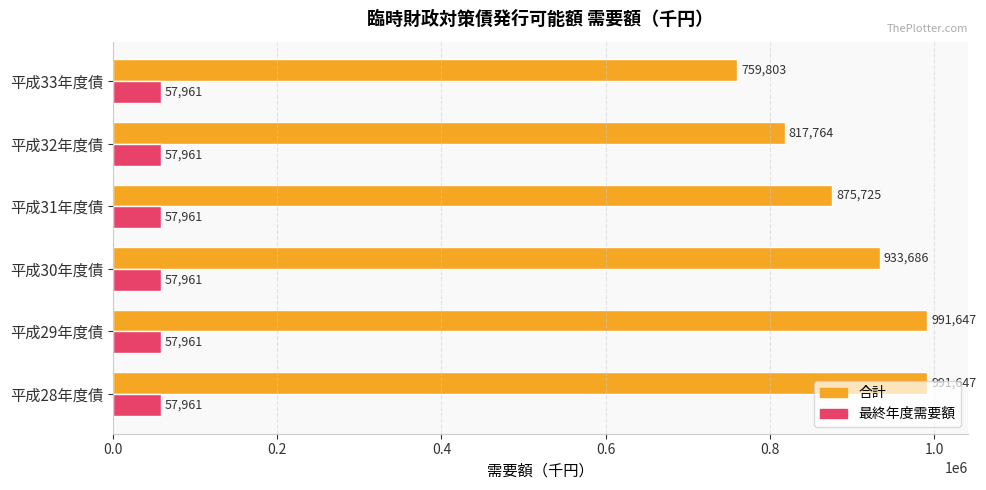

List the series in order of their overall mean, lowest first.

最終年度需要額, 合計